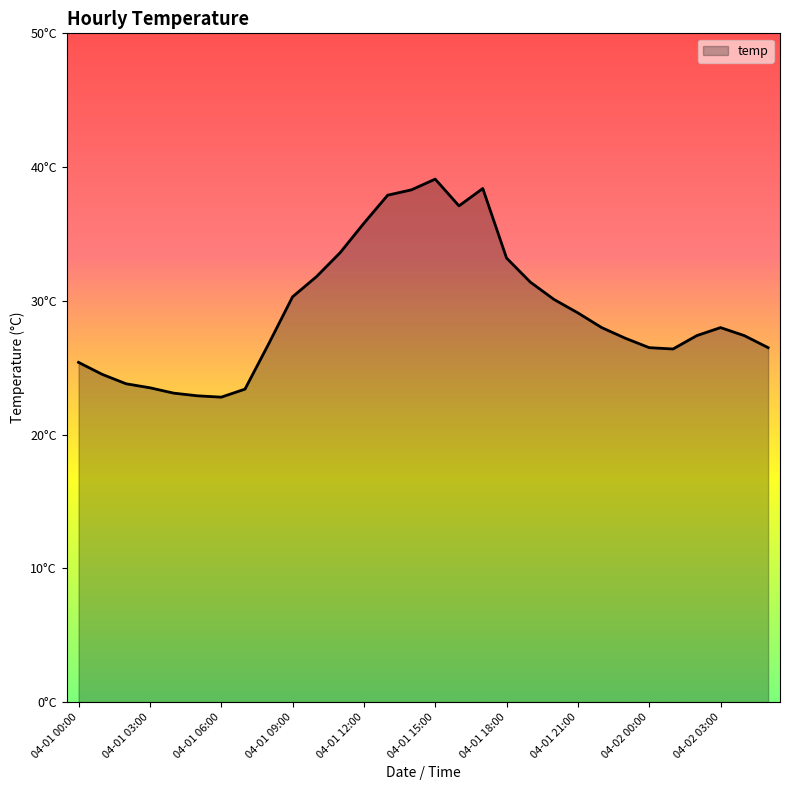

Rank the categories by value from lowest to highest.

04-01 06:00, 04-01 05:00, 04-01 04:00, 04-01 07:00, 04-01 03:00, 04-01 02:00, 04-01 01:00, 04-01 00:00, 04-02 01:00, 04-02 00:00, 04-02 05:00, 04-01 08:00, 04-01 23:00, 04-02 02:00, 04-02 04:00, 04-01 22:00, 04-02 03:00, 04-01 21:00, 04-01 20:00, 04-01 09:00, 04-01 19:00, 04-01 10:00, 04-01 18:00, 04-01 11:00, 04-01 12:00, 04-01 16:00, 04-01 13:00, 04-01 14:00, 04-01 17:00, 04-01 15:00